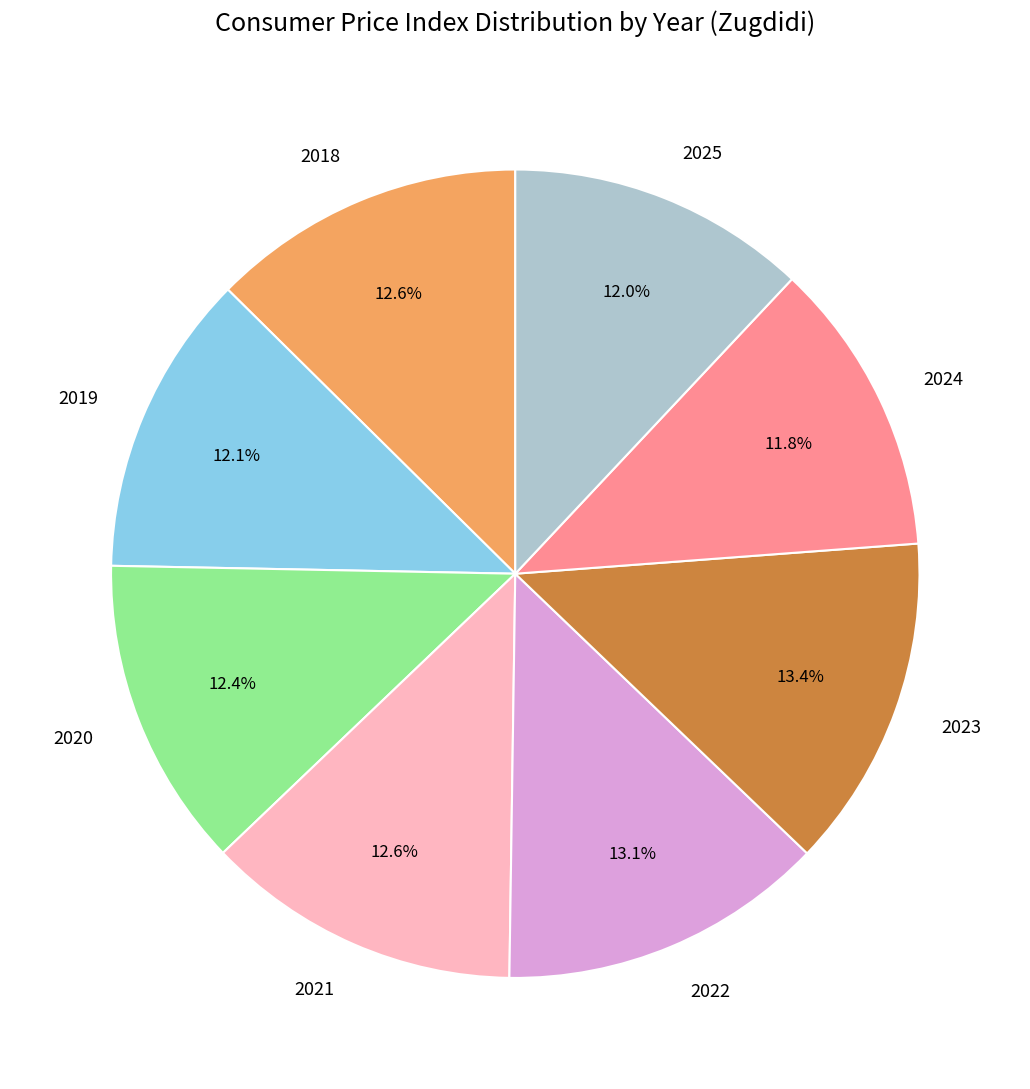

What is the total percentage of 2022 and 2018?

25.7%